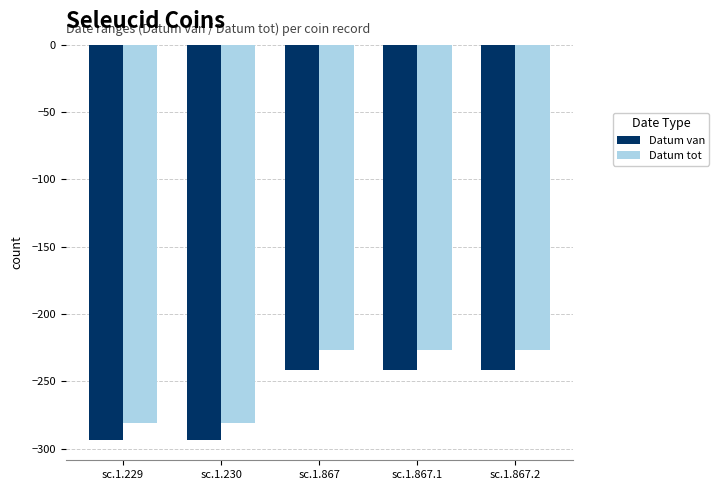

What is the minimum value for Datum van?

-294